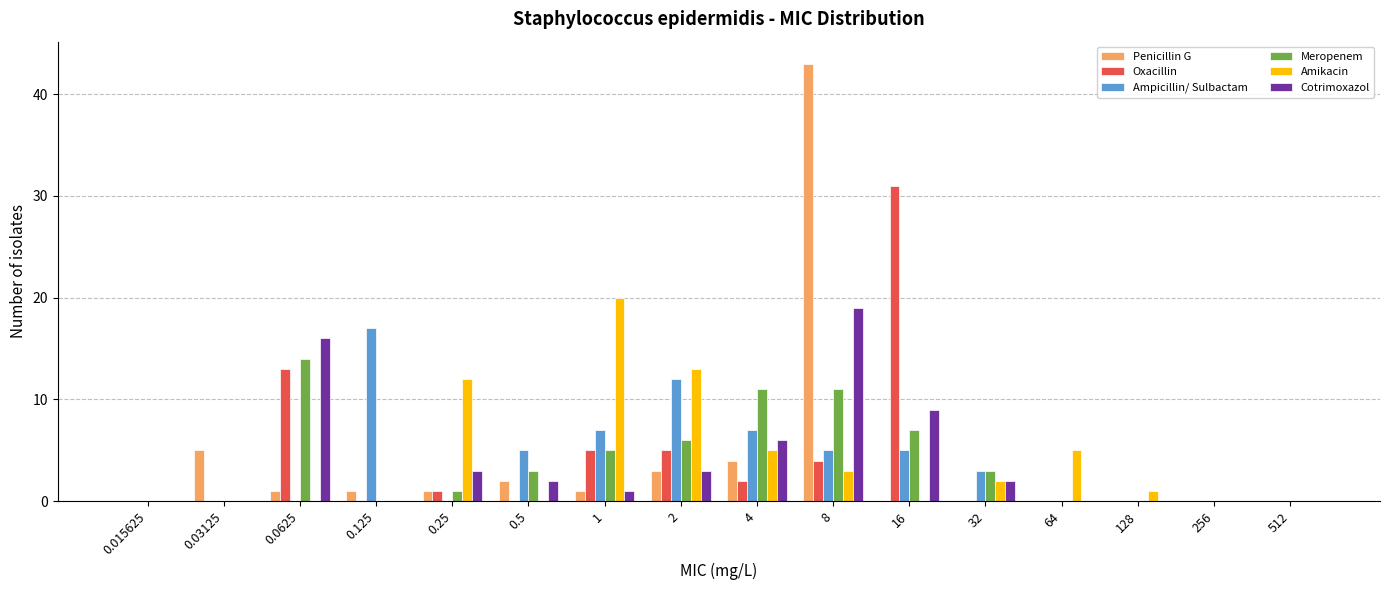

Reading left to right, transcribe all the data shown in this chart.

Penicillin G: 0	5	1	1	1	2	1	3	4	43	0	0	0	0	0	0
Oxacillin: 0	0	13	0	1	0	5	5	2	4	31	0	0	0	0	0
Ampicillin/ Sulbactam: 0	0	0	17	0	5	7	12	7	5	5	3	0	0	0	0
Meropenem: 0	0	14	0	1	3	5	6	11	11	7	3	0	0	0	0
Amikacin: 0	0	0	0	12	0	20	13	5	3	0	2	5	1	0	0
Cotrimoxazol: 0	0	16	0	3	2	1	3	6	19	9	2	0	0	0	0